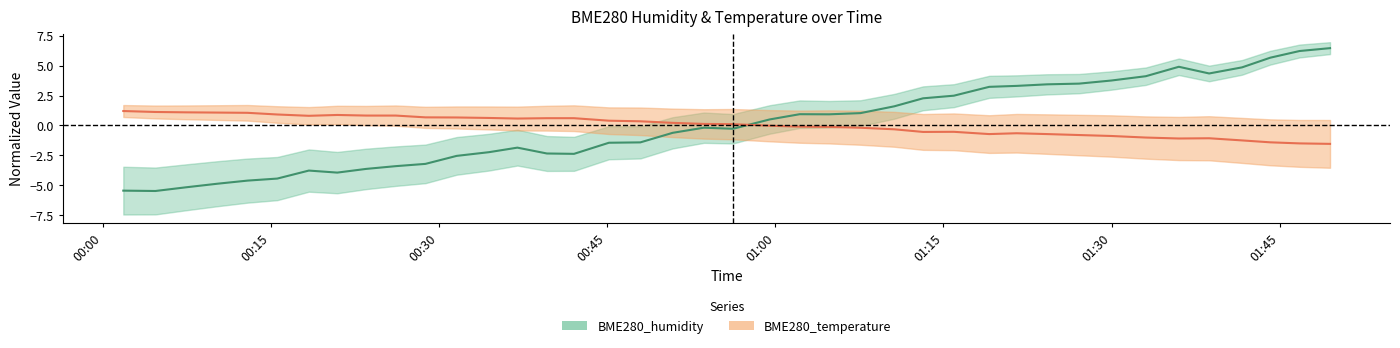

Which series has the largest range (max minus min)?

BME280_humidity